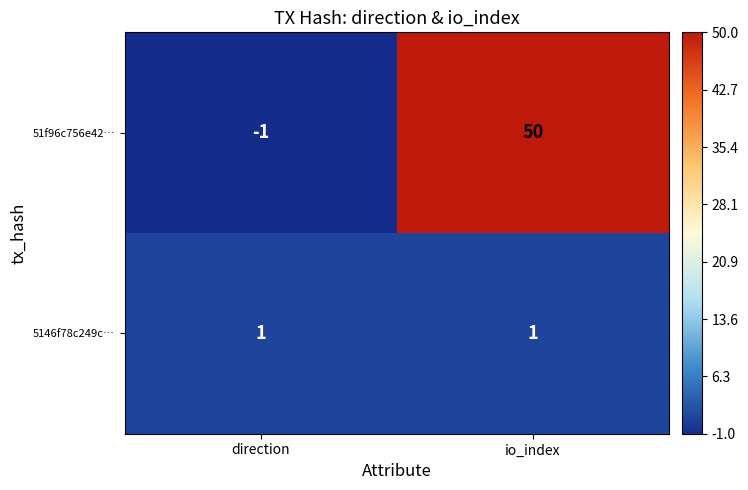

Count the number of data series in this chart.

2